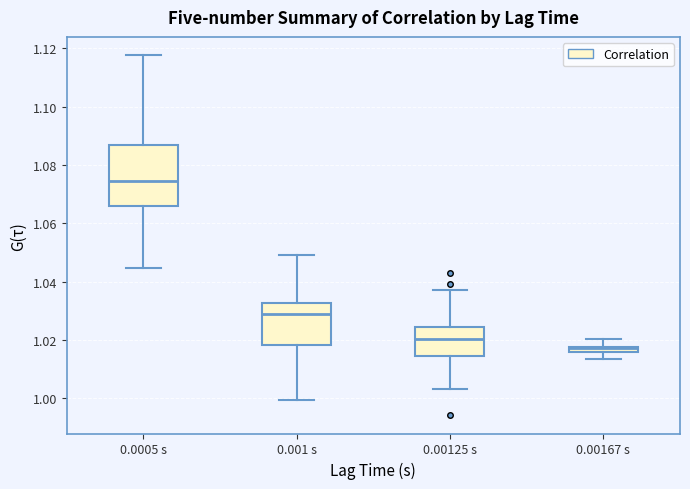

Comparing the boxes themselves (not the whiskers), which one is the tallest?

0.0005 s